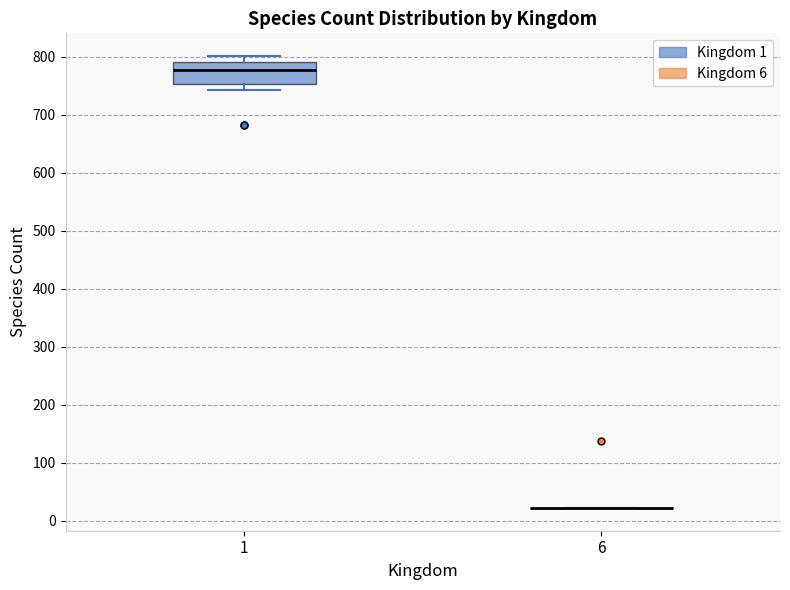

Reading left to right, transcribe this box plot: for each box, give where its median line is, the range the box spans, and where its two whiskers end, as read against the y-axis. The values are not printed on the chart, so give them approximately, as read against the axis.

1: median 780, box 750 to 790, whiskers 740 to 800
6: box collapsed to a line at 20, whiskers 20 to 20